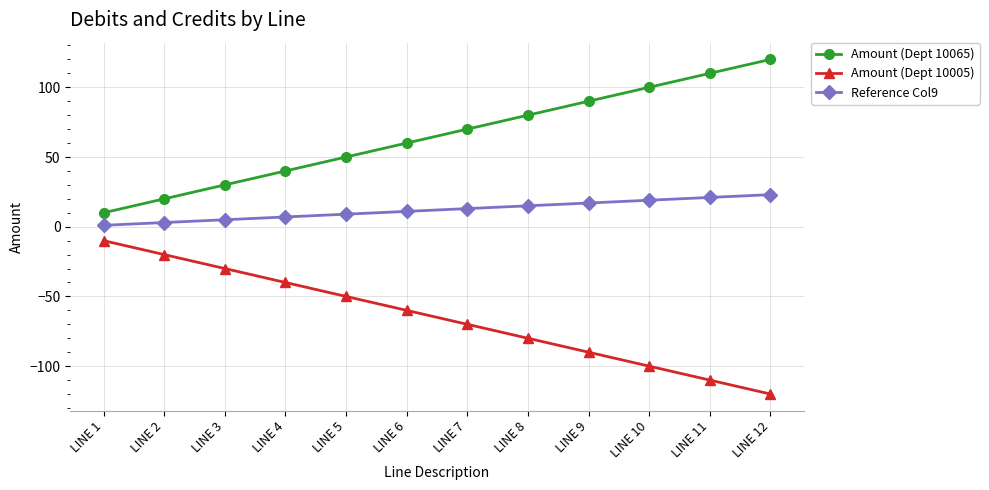

What is the sum of all Amount (Dept 10005) values?

-780